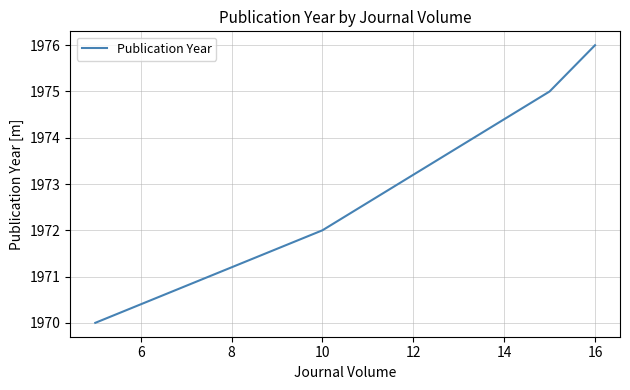

What is the difference between the maximum and minimum values?

6